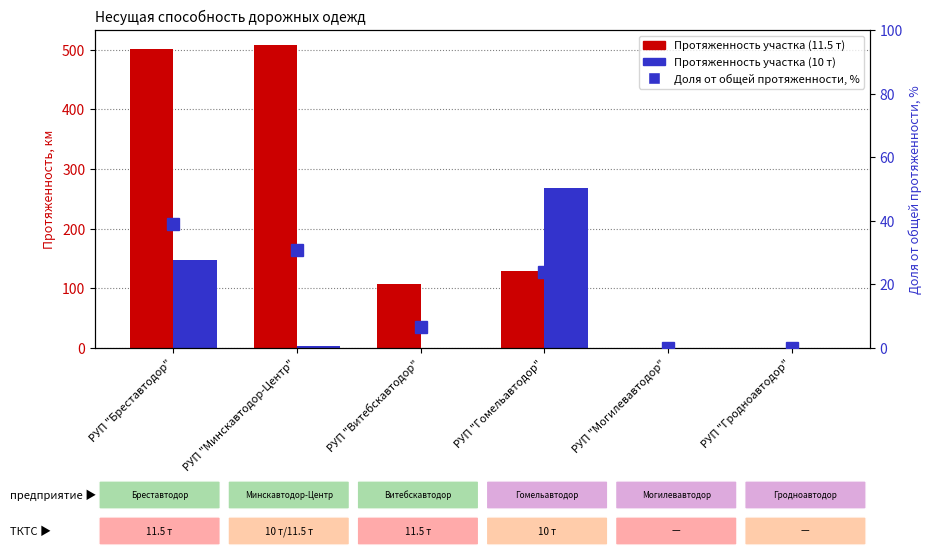

What position from the left is РУП "Бреставтодор"?

1